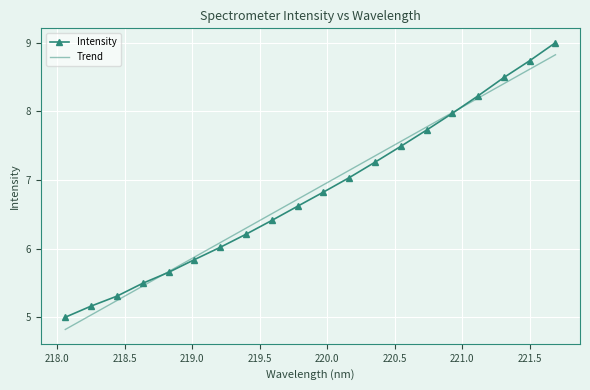

How many values in the Trend series are below 6?

6